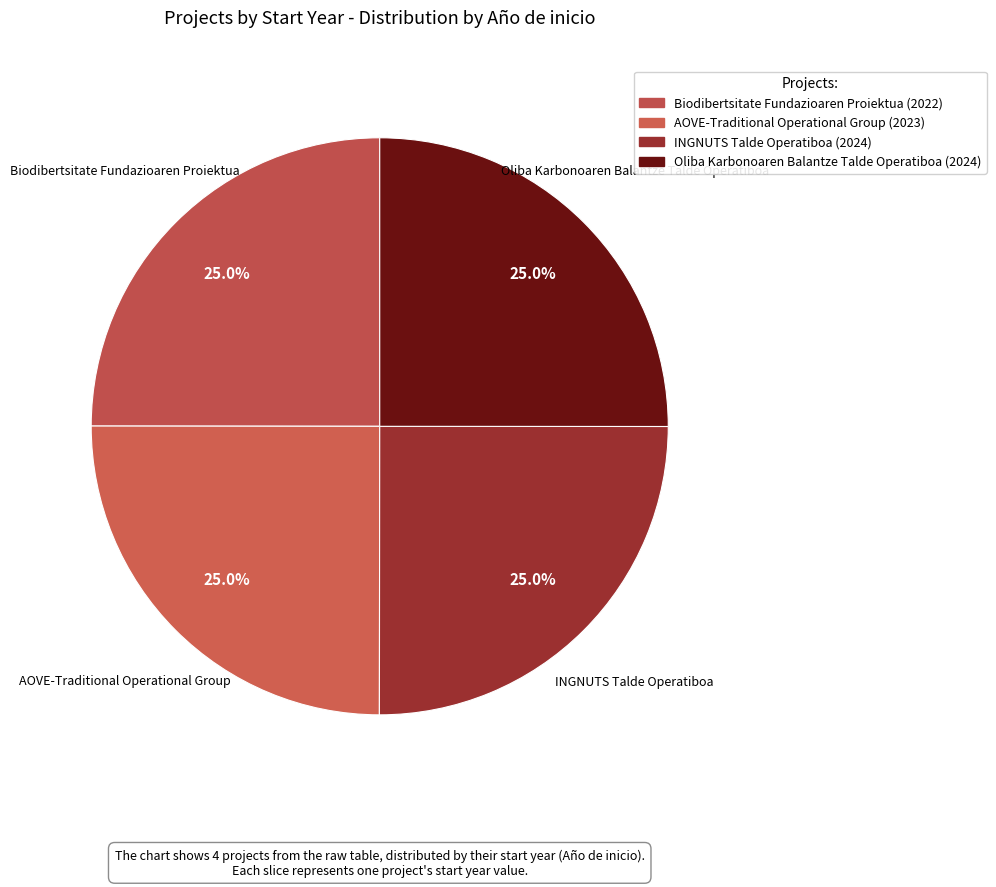

How many slices are in this pie chart?

4